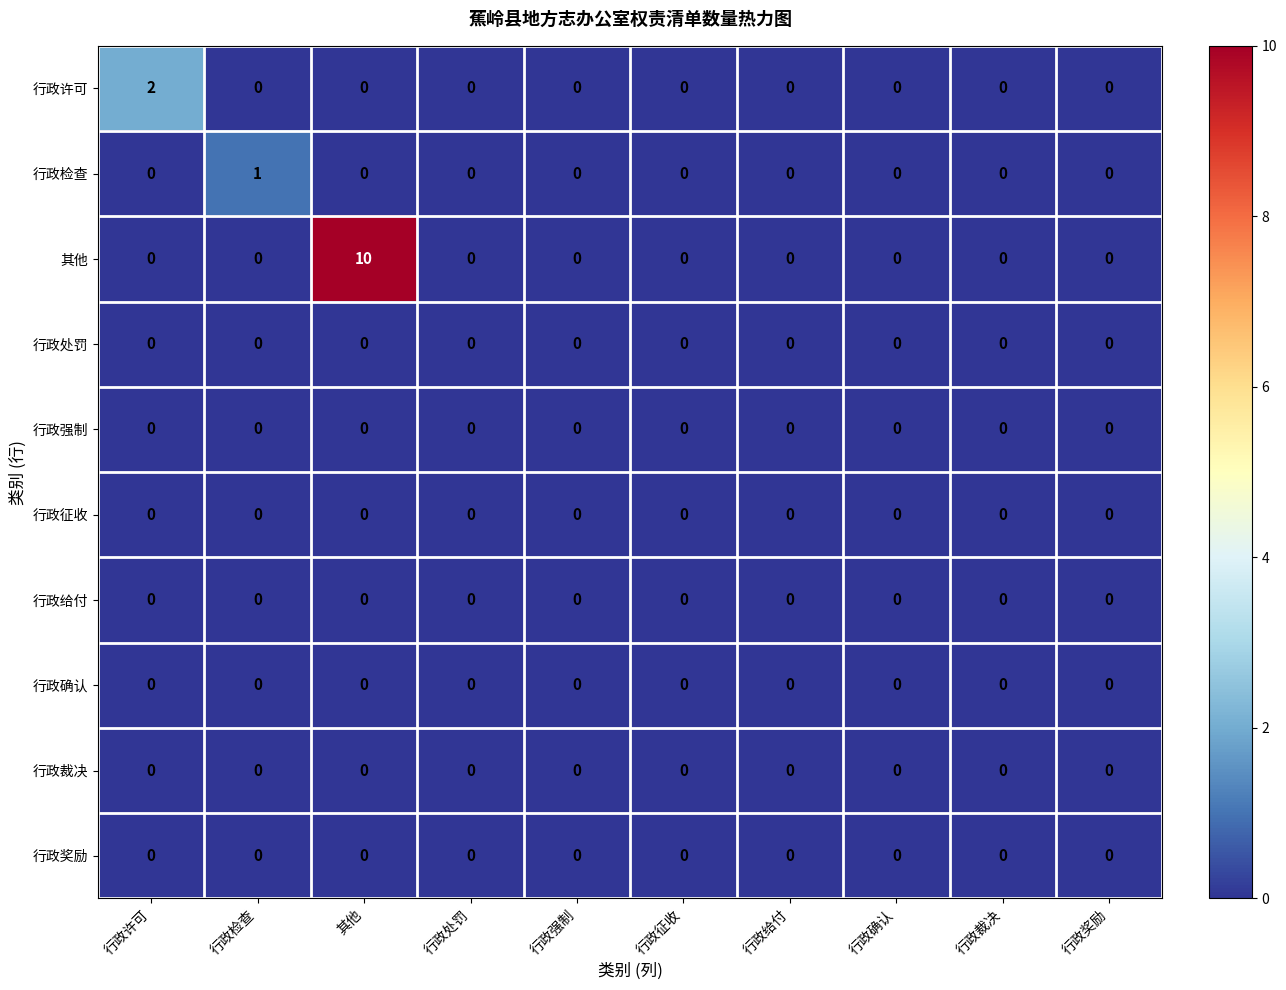

Count the 行政检查 values in the range 0 to 1.

10